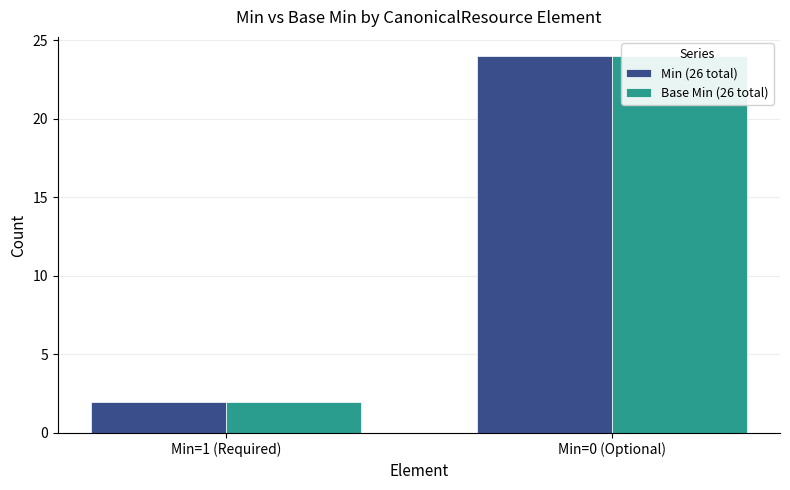

Between Min=1 (Required) and Min=0 (Optional), which is larger?

Min=0 (Optional)